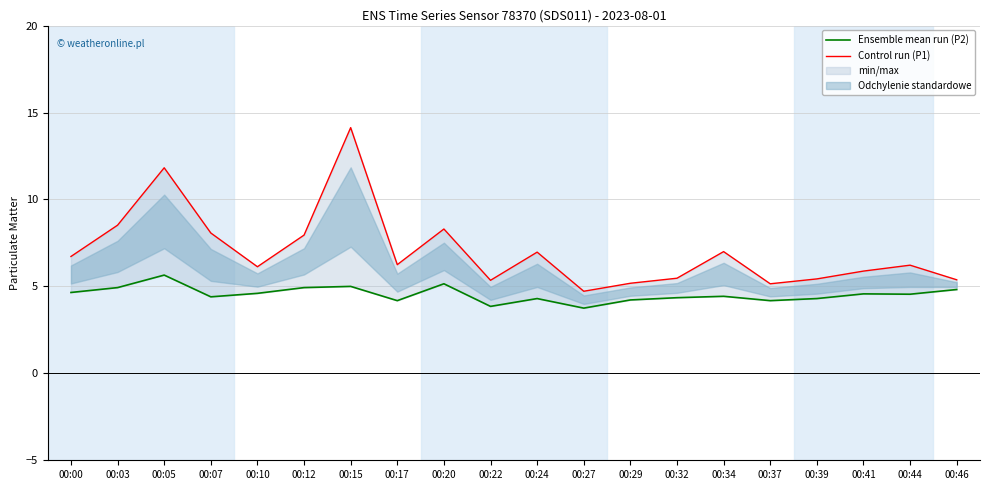

What is the greatest value displayed?

14.1